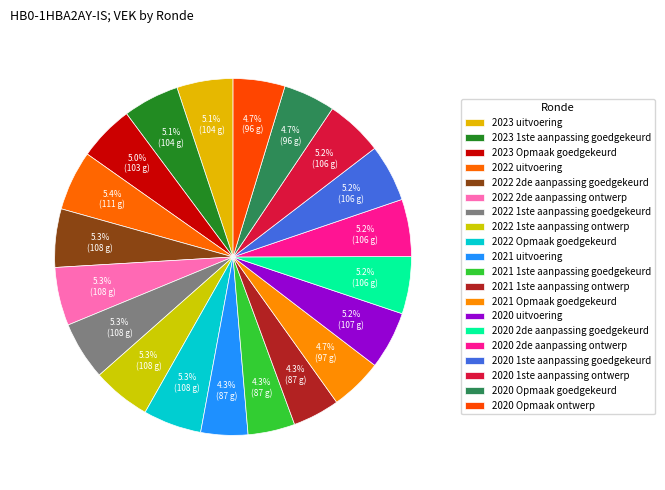

What is the change in value from 2020 1ste aanpassing goedgekeurd to 2020 Opmaak goedgekeurd?

-10